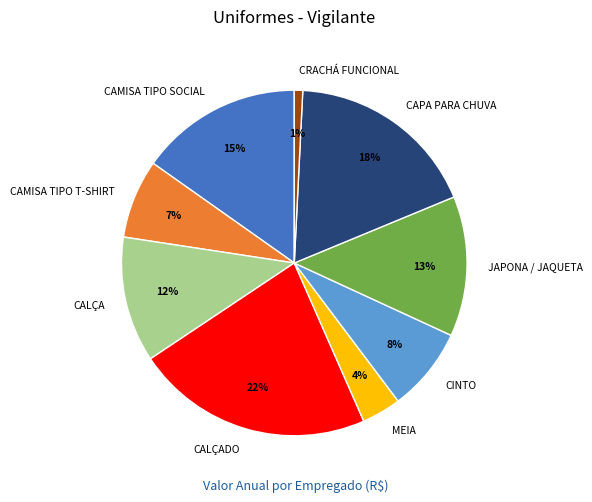

Is the sum of MEIA and JAPONA / JAQUETA greater than half?

No